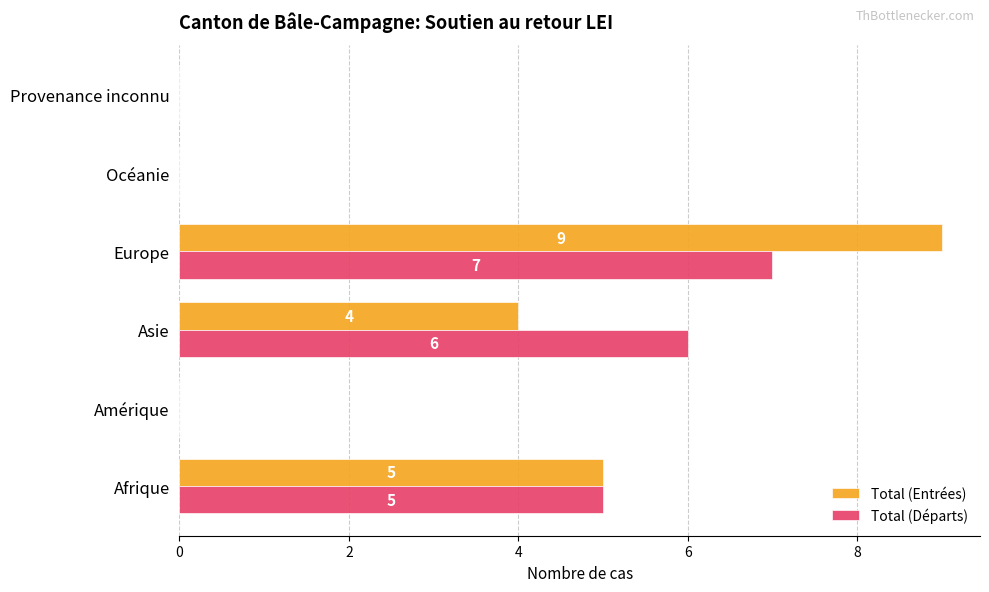

At which label is Total (Entrées) closest to 4?

Asie